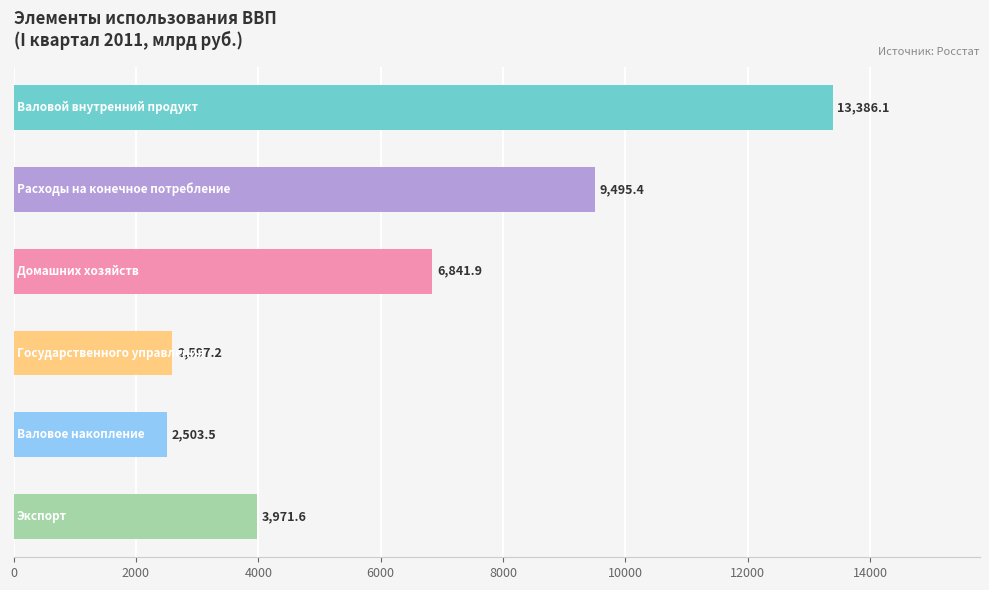

How many data points does each series have?

6